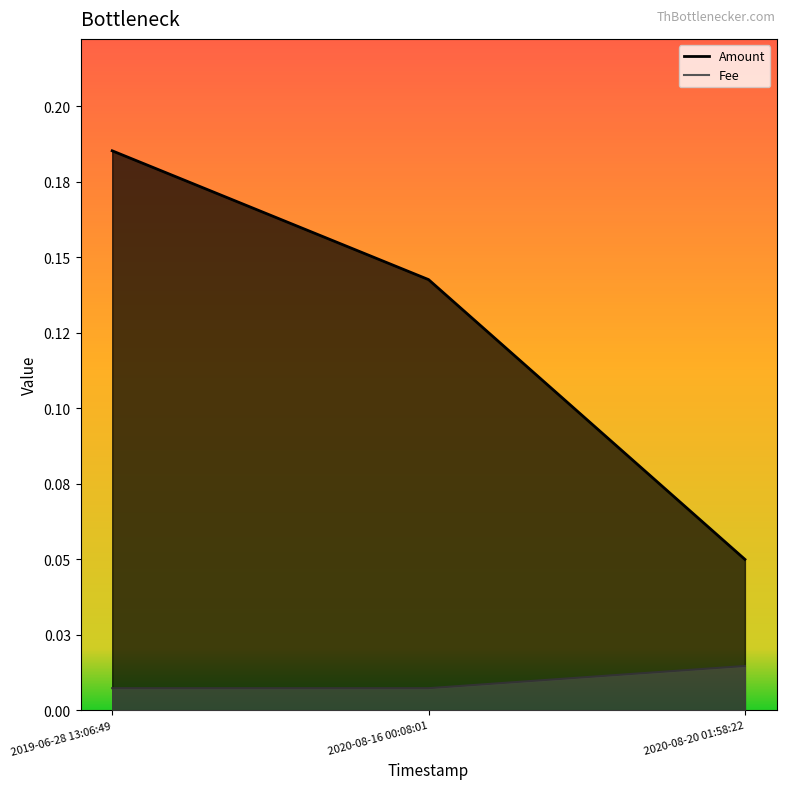

What is the difference between the highest and lowest values at 2020-08-16 00:08:01?

0.1